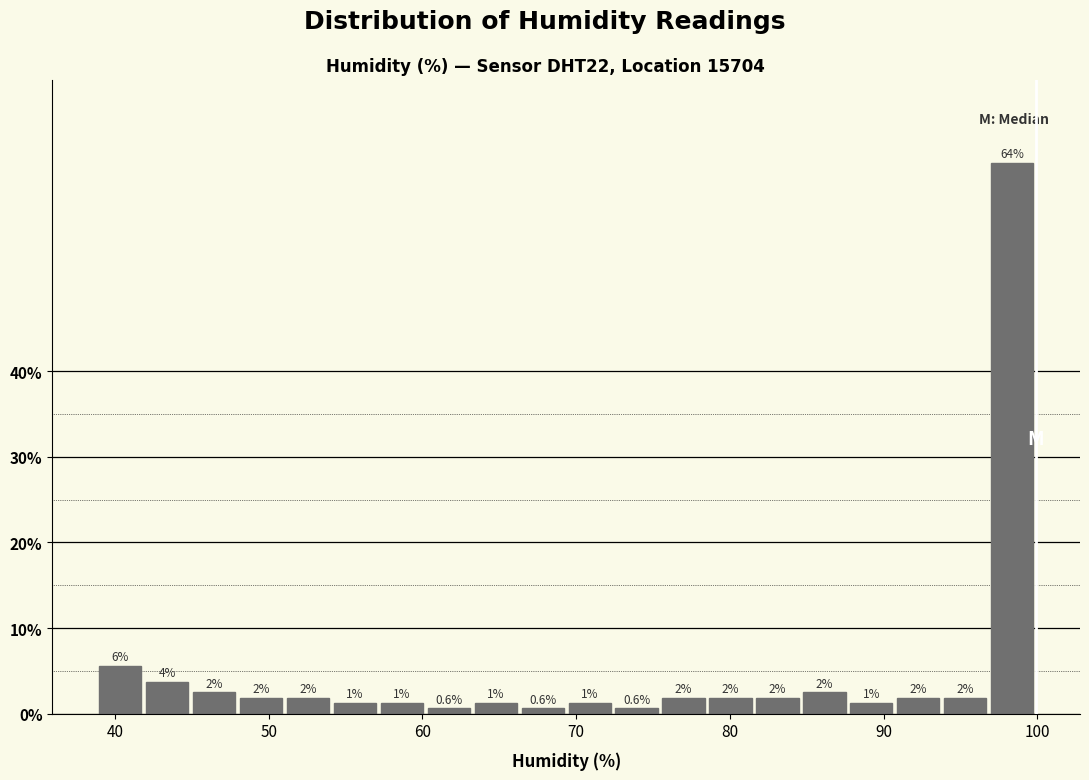

Read against the x-axis, roughly where is the centre of the tallest bar?

98